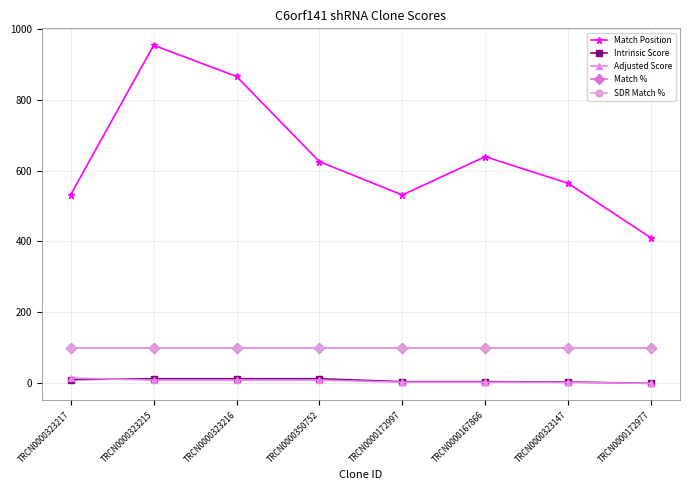

What is the difference between the highest and lowest values at TRCN0000323215?

943.8